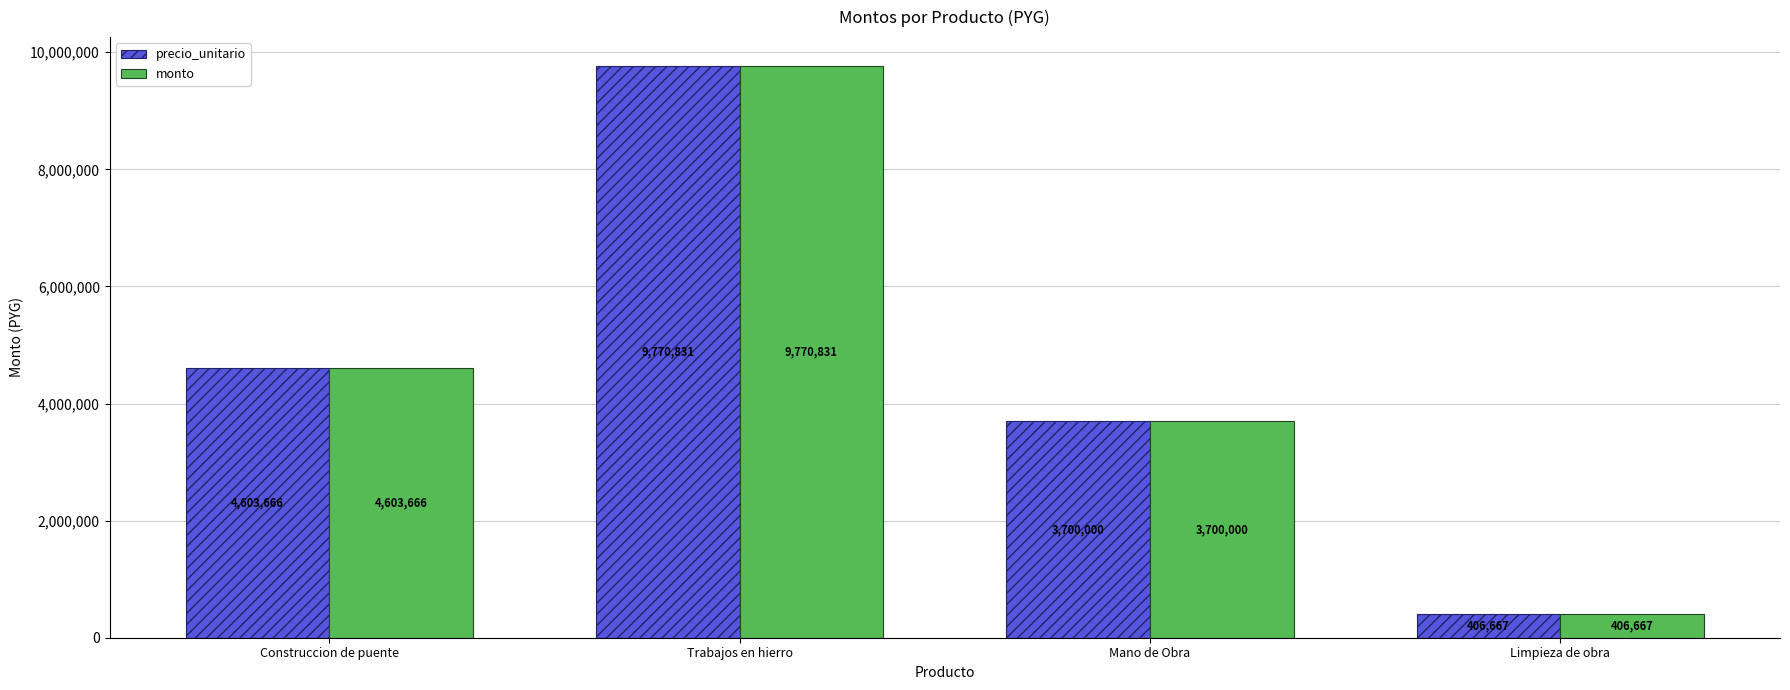

List the labels in order of monto value, largest first.

Trabajos en hierro, Construccion de puente, Mano de Obra, Limpieza de obra